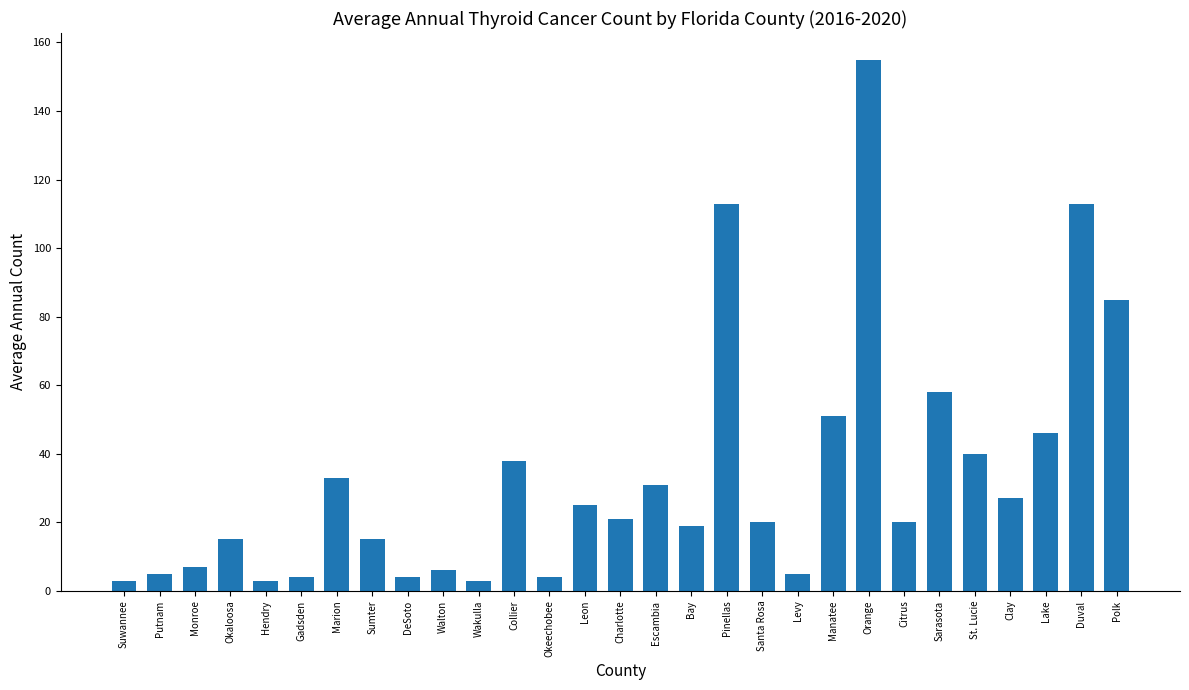

What is the label of the 8th bar from the left?

Sumter